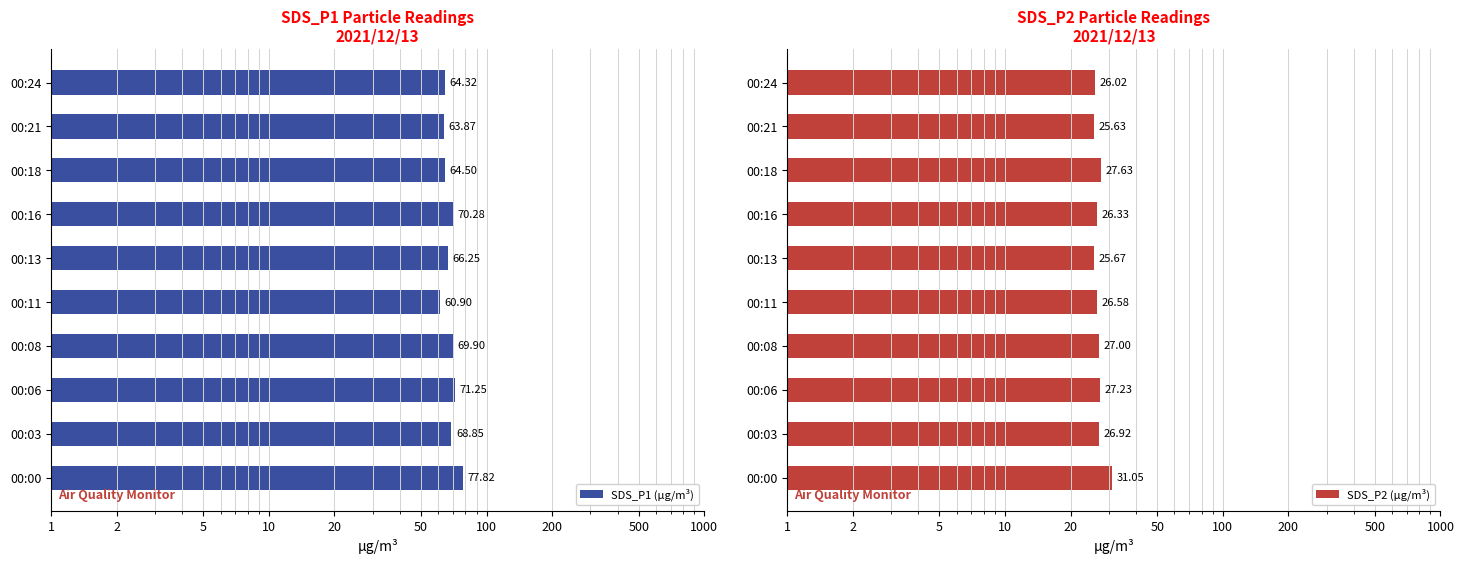

What is the average value of the SDS_P1 series?

67.8